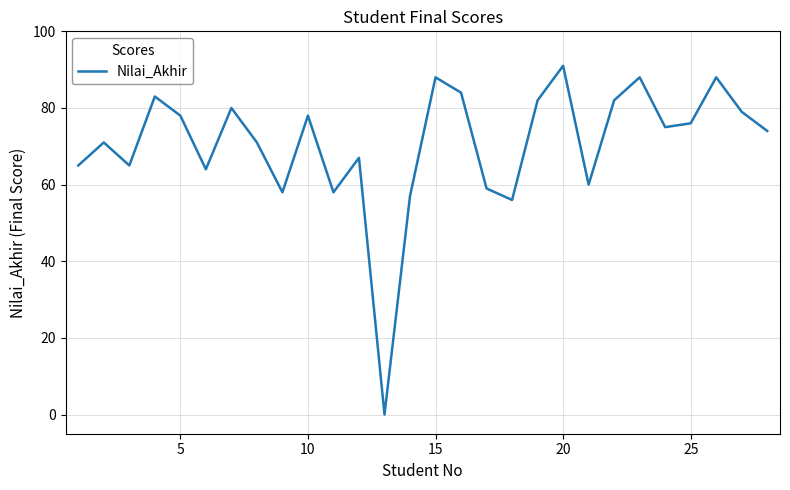

What is the difference between the maximum and minimum values?

91